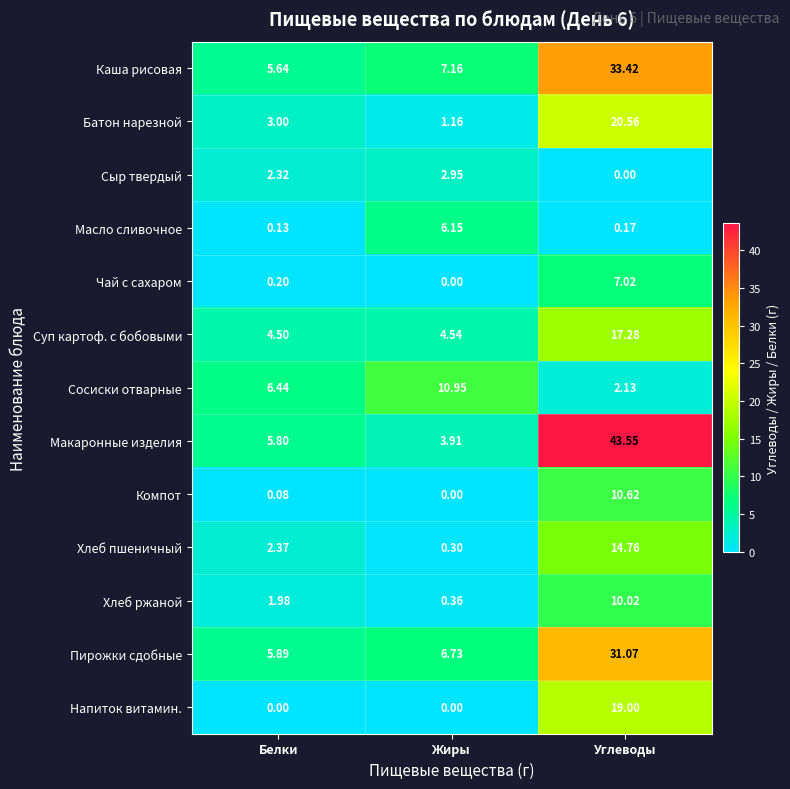

At how many categories does at least one series exceed 19?

1